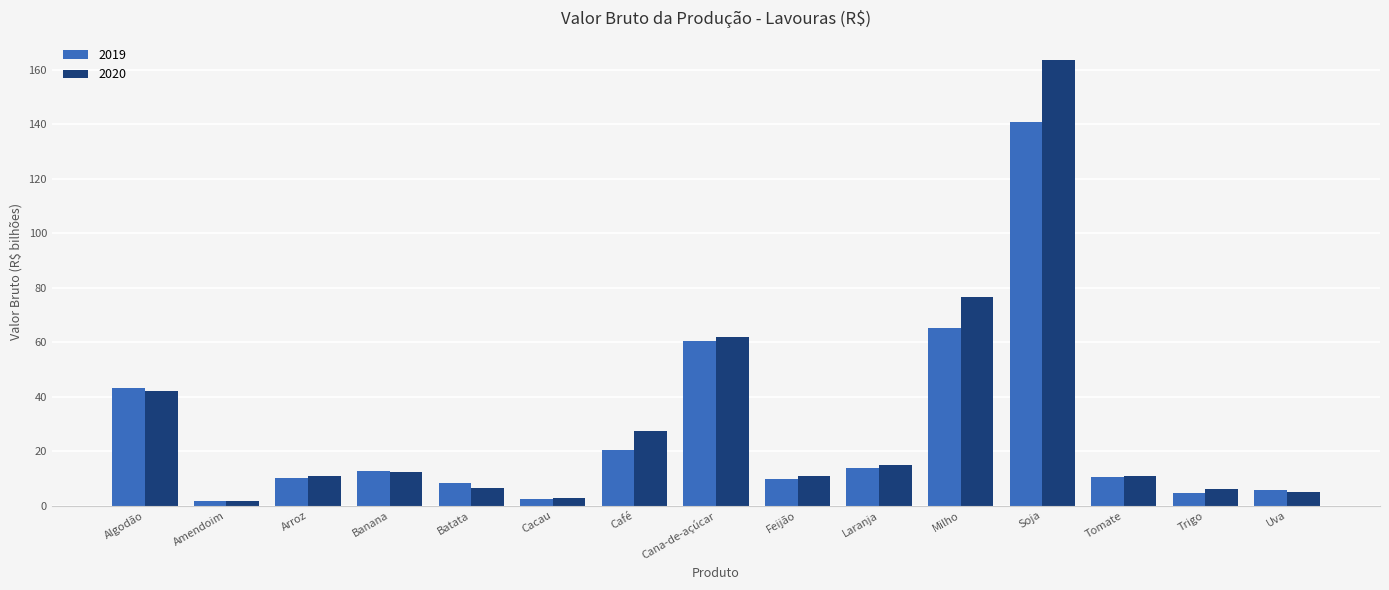

At which category is the sum across all series the highest?

Soja